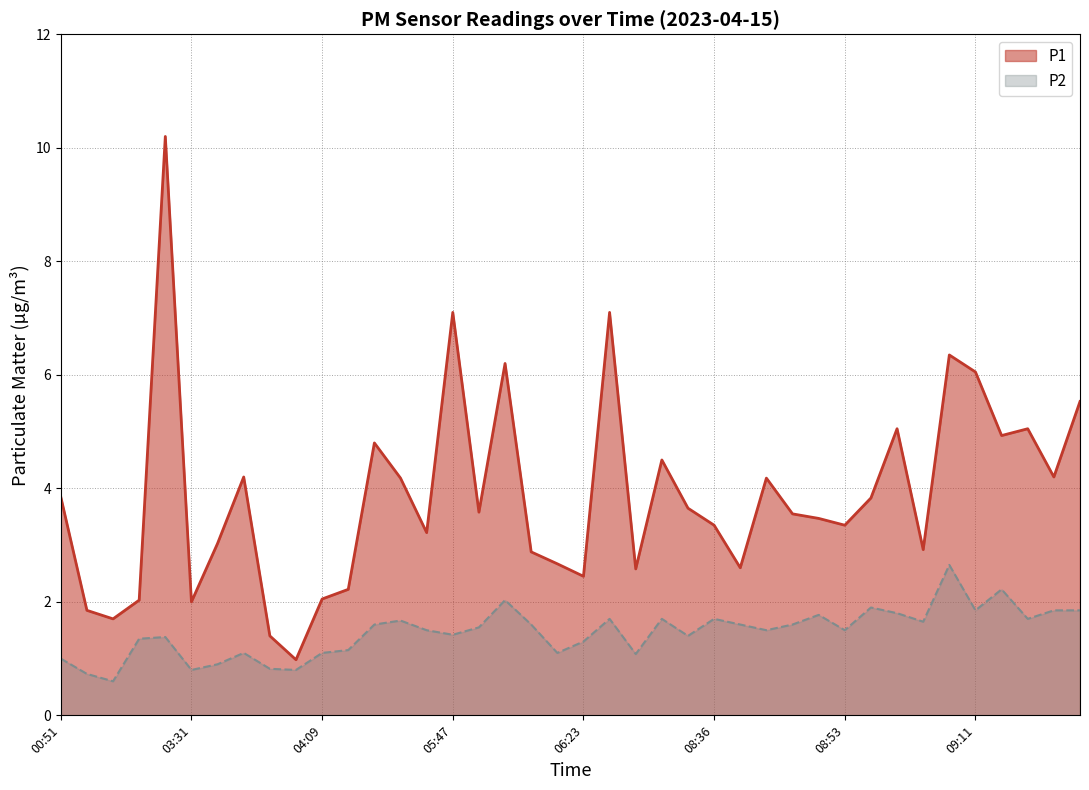

Reading right to left, what are all the values shown in this chart?

P1: 09:23=5.5	09:20=4.2	09:17=5.0	09:14=4.9	09:11=6.0	09:08=6.3	09:05=2.9	08:59=5.0	08:56=3.8	08:53=3.4	08:48=3.5	08:45=3.5	08:42=4.2	08:39=2.6	08:36=3.4	07:37=3.6	06:39=4.5	06:36=2.6	06:26=7.1	06:23=2.5	06:19=2.7	06:00=2.9	05:53=6.2	05:50=3.6	05:47=7.1	05:21=3.2	05:13=4.2	05:11=4.8	04:28=2.2	04:09=2.0	04:06=1.0	04:03=1.4	03:59=4.2	03:35=3.0	03:31=2.0	03:01=10.2	02:46=2.0	02:38=1.7	00:55=1.9	00:51=3.9
P2: 09:23=1.9	09:20=1.9	09:17=1.7	09:14=2.2	09:11=1.9	09:08=2.6	09:05=1.6	08:59=1.8	08:56=1.9	08:53=1.5	08:48=1.8	08:45=1.6	08:42=1.5	08:39=1.6	08:36=1.7	07:37=1.4	06:39=1.7	06:36=1.1	06:26=1.7	06:23=1.3	06:19=1.1	06:00=1.6	05:53=2.0	05:50=1.6	05:47=1.4	05:21=1.5	05:13=1.7	05:11=1.6	04:28=1.1	04:09=1.1	04:06=0.8	04:03=0.8	03:59=1.1	03:35=0.9	03:31=0.8	03:01=1.4	02:46=1.4	02:38=0.6	00:55=0.7	00:51=1.0